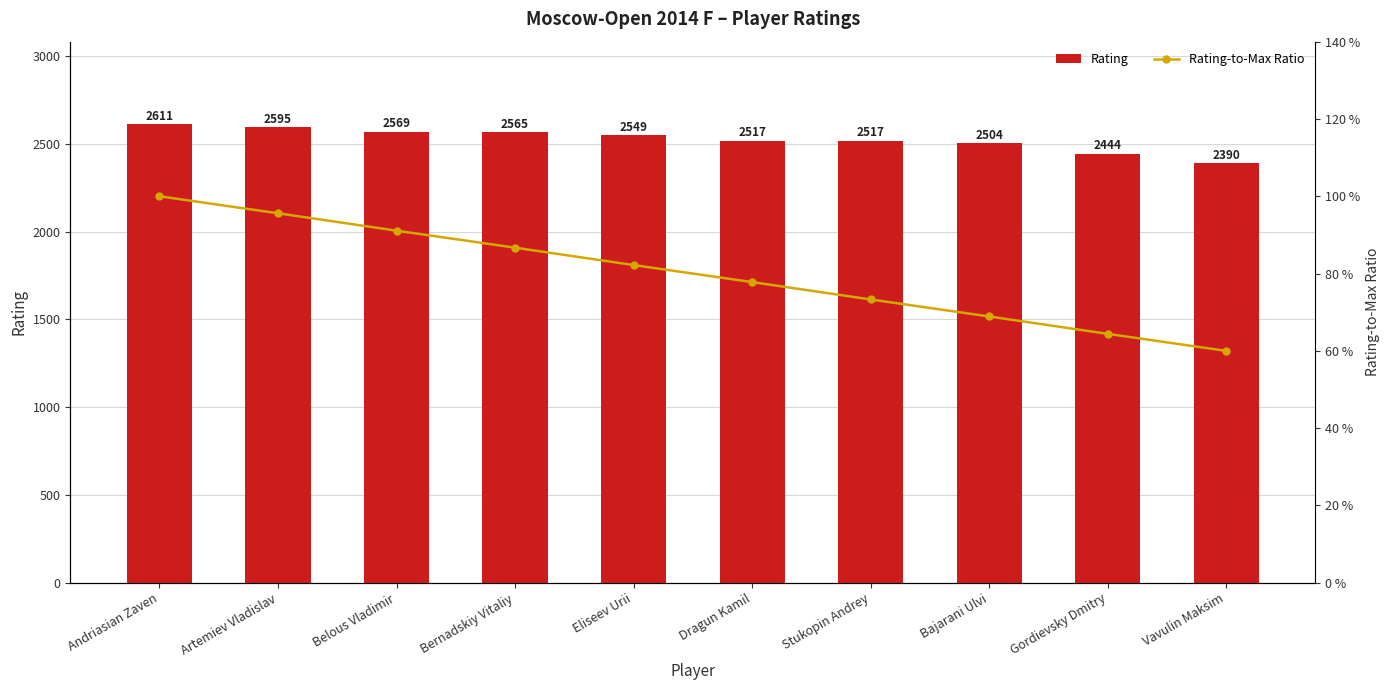

At which category is the sum across all series the highest?

Andriasian Zaven